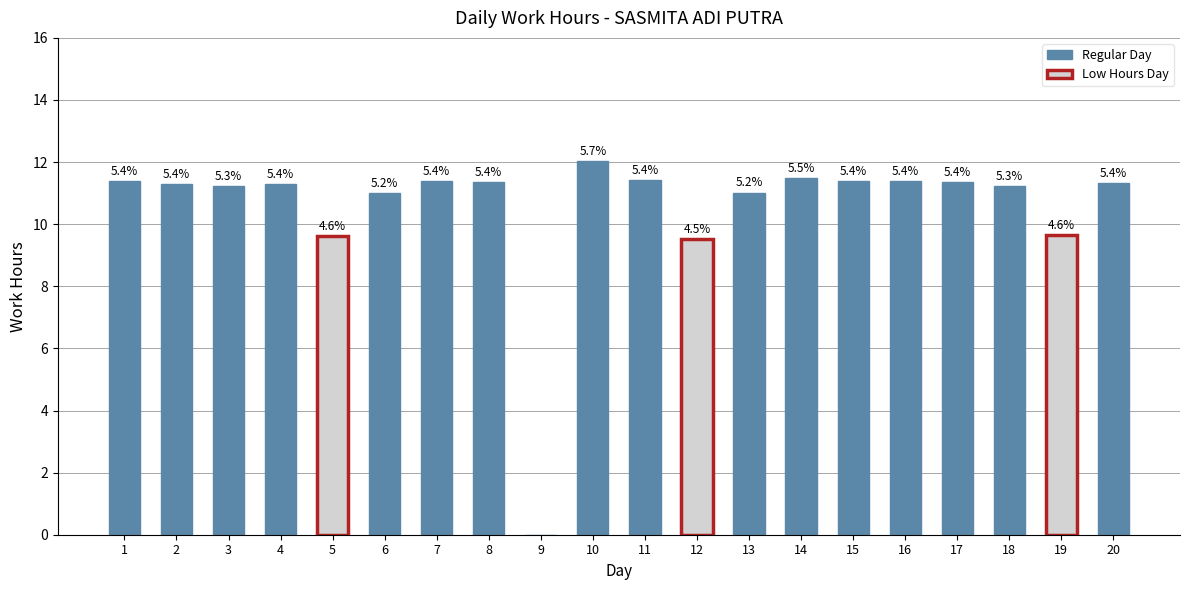

Rank the categories by value from highest to lowest.

10, 14, 11, 15, 1, 7, 16, 17, 8, 20, 4, 2, 18, 3, 13, 6, 19, 5, 12, 9